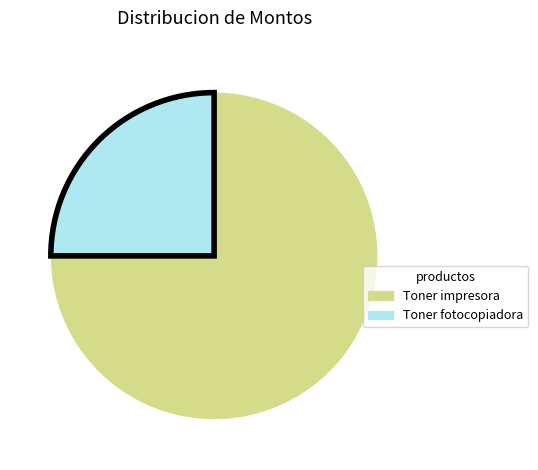

Is there a majority slice in this chart?

Yes